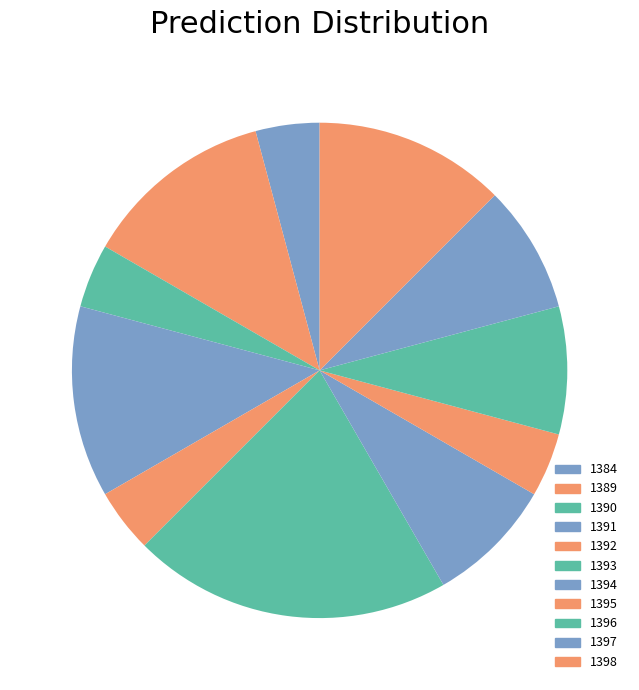

Count the number of slices in the pie.

11